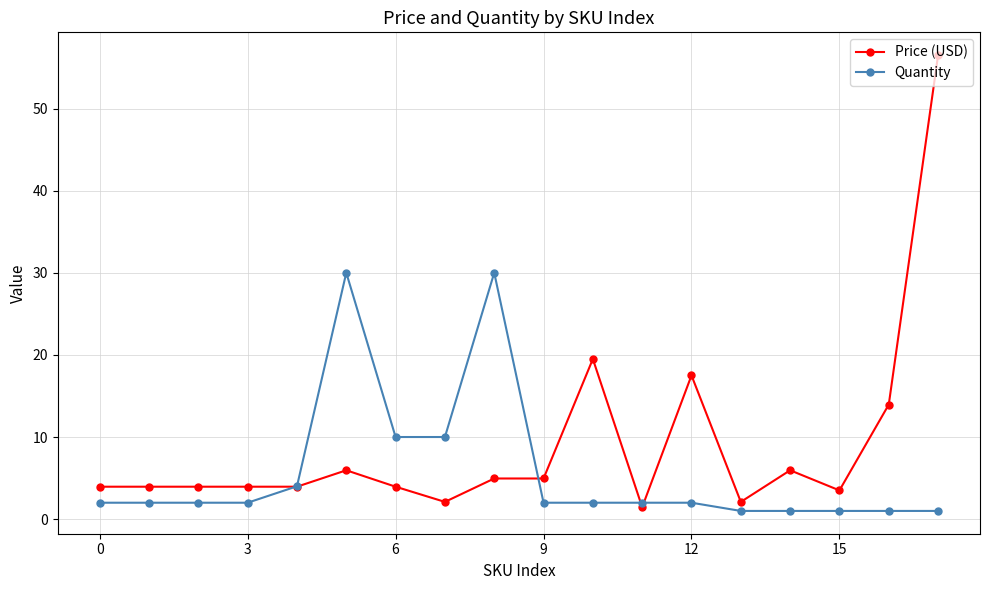

Which series has the largest total across all categories?

Price (USD)